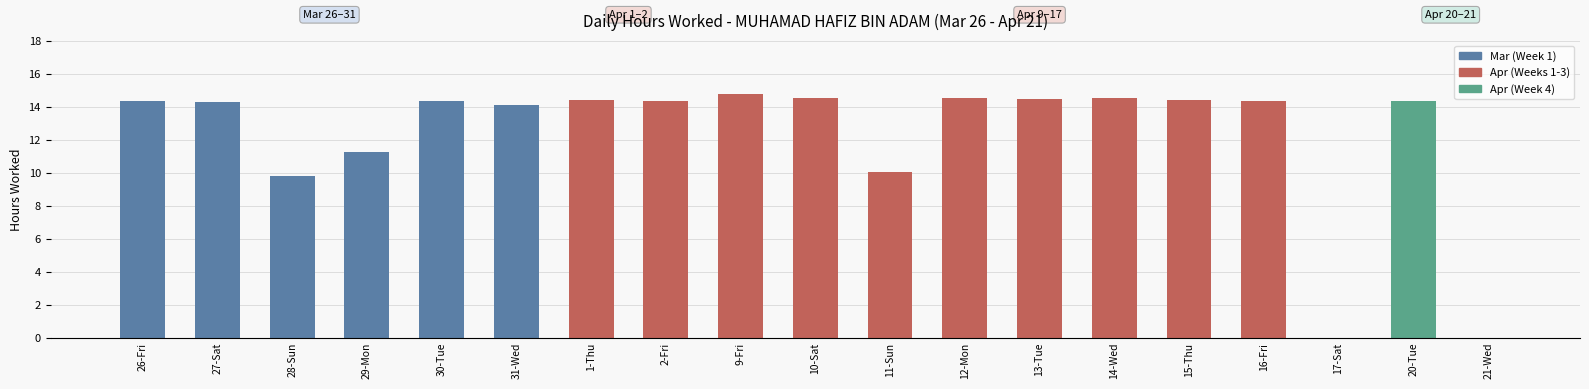

Approximately how many times larger is the value at 11-Sun compared to 13-Tue?

0.7